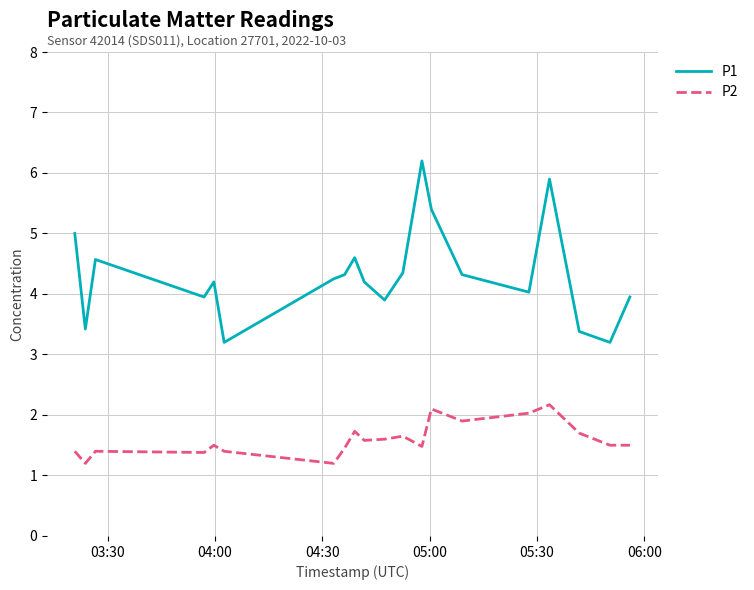

Rank the series by their maximum value, from highest to lowest.

P1, P2